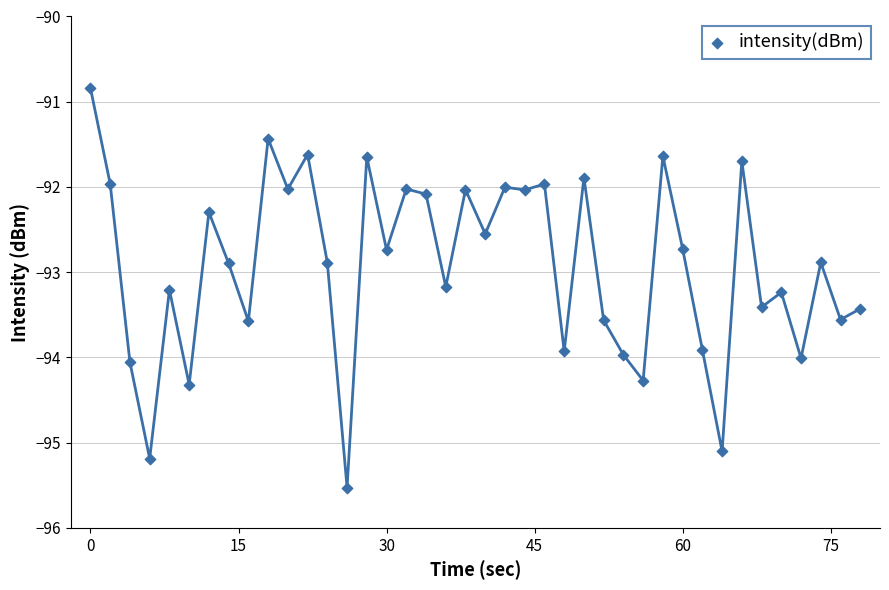

What is the range of Y values (max minus min)?

4.7